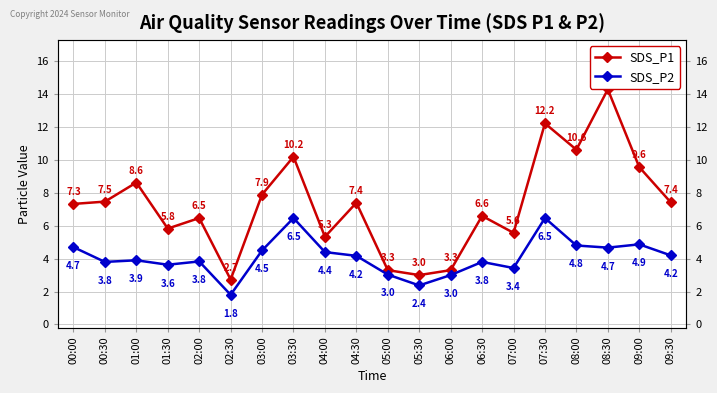

True or false: SDS_P2 has a value of 1.8 at 08:30.

False